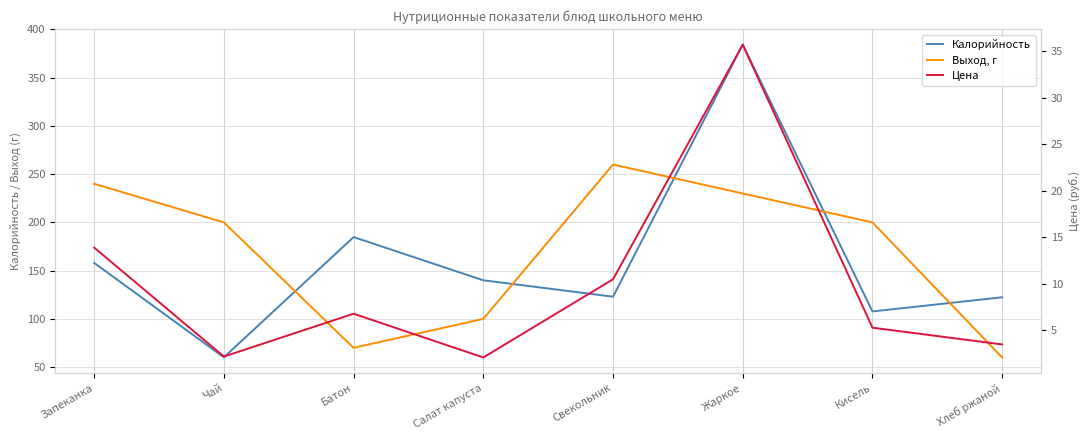

How many distinct data groups are displayed?

3